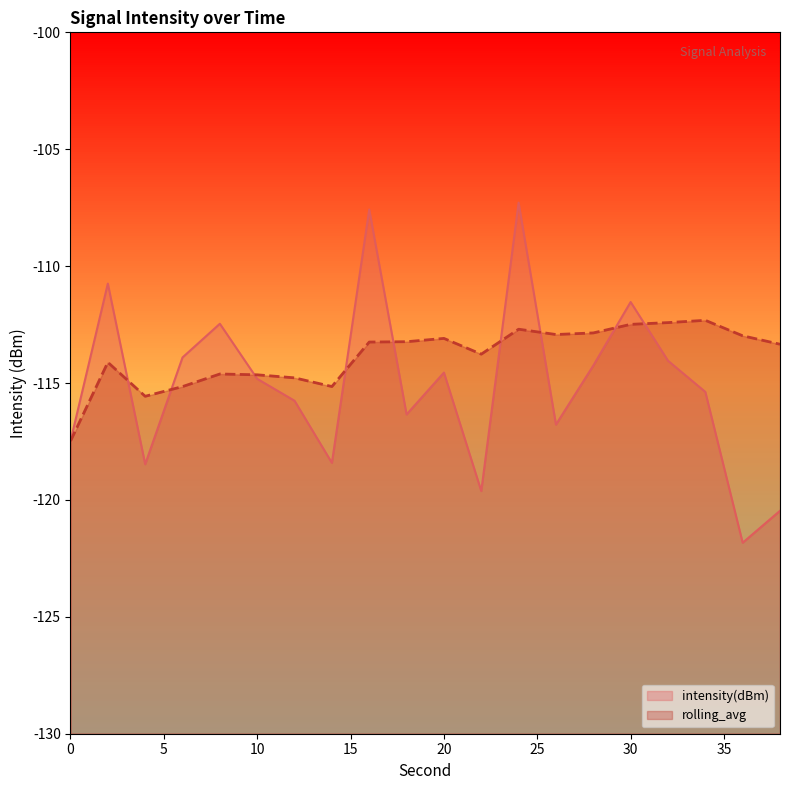

True or false: rolling_avg has a value of -114.6 at 8.

True